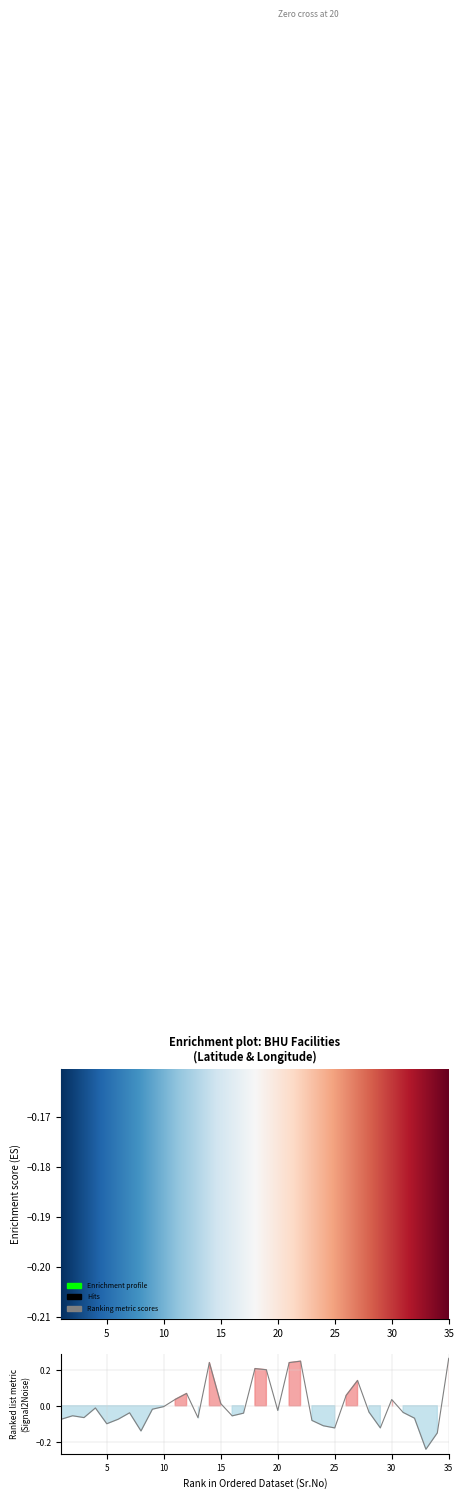

What is the difference between the values at 30 and 33?

0.3